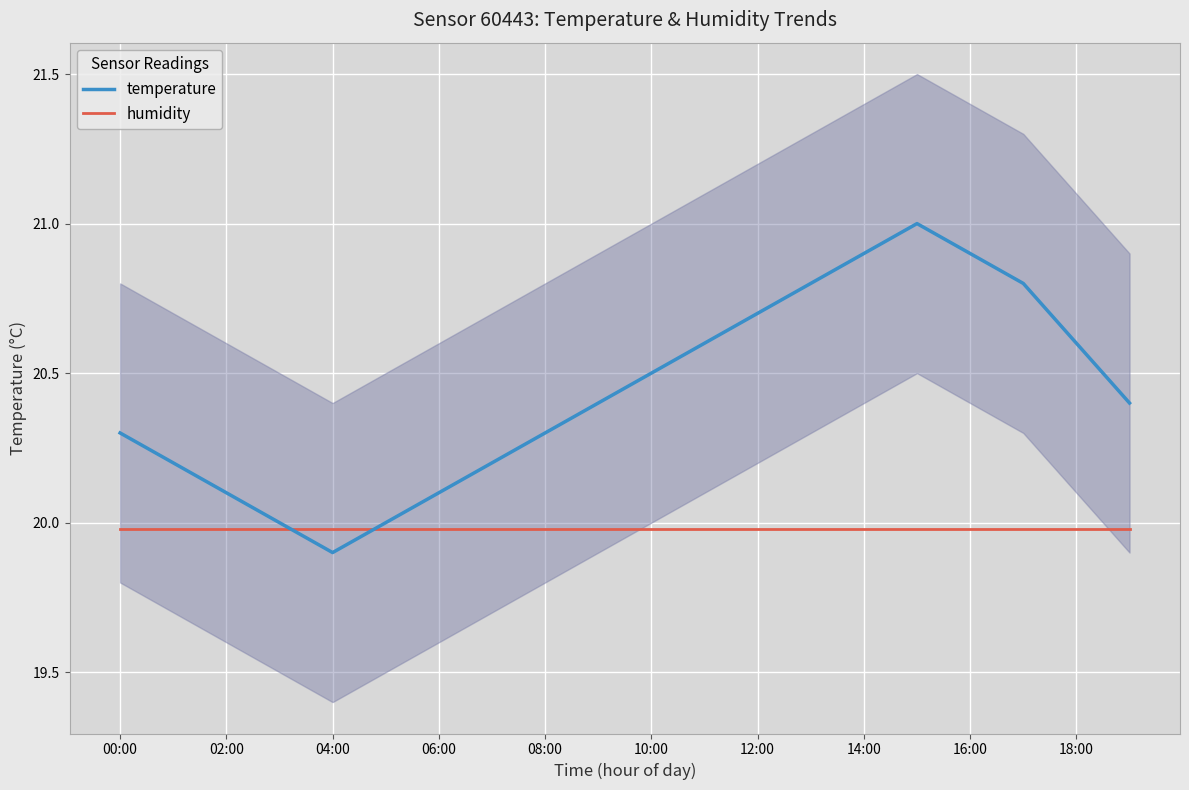

True or false: temperature and humidity cross at least once.

True